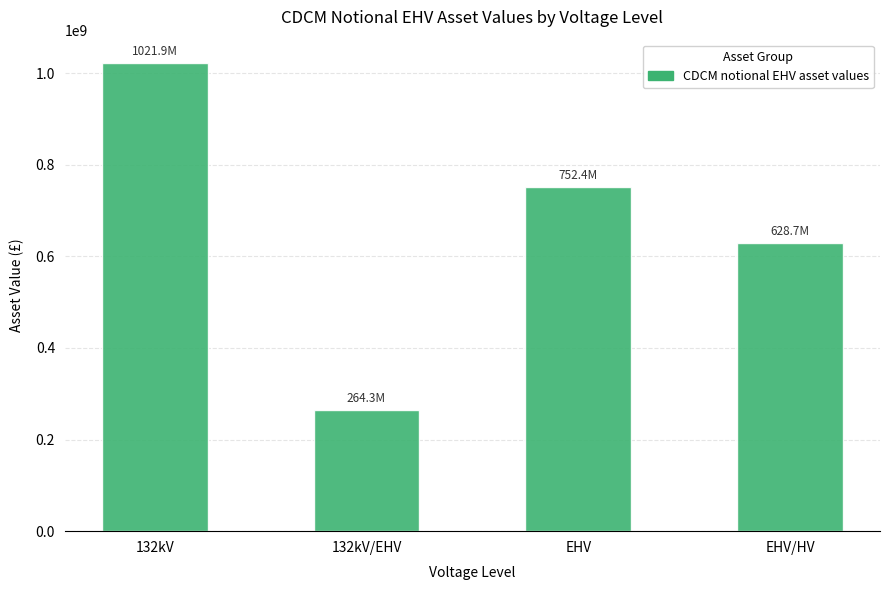

How many data points does each series have?

4